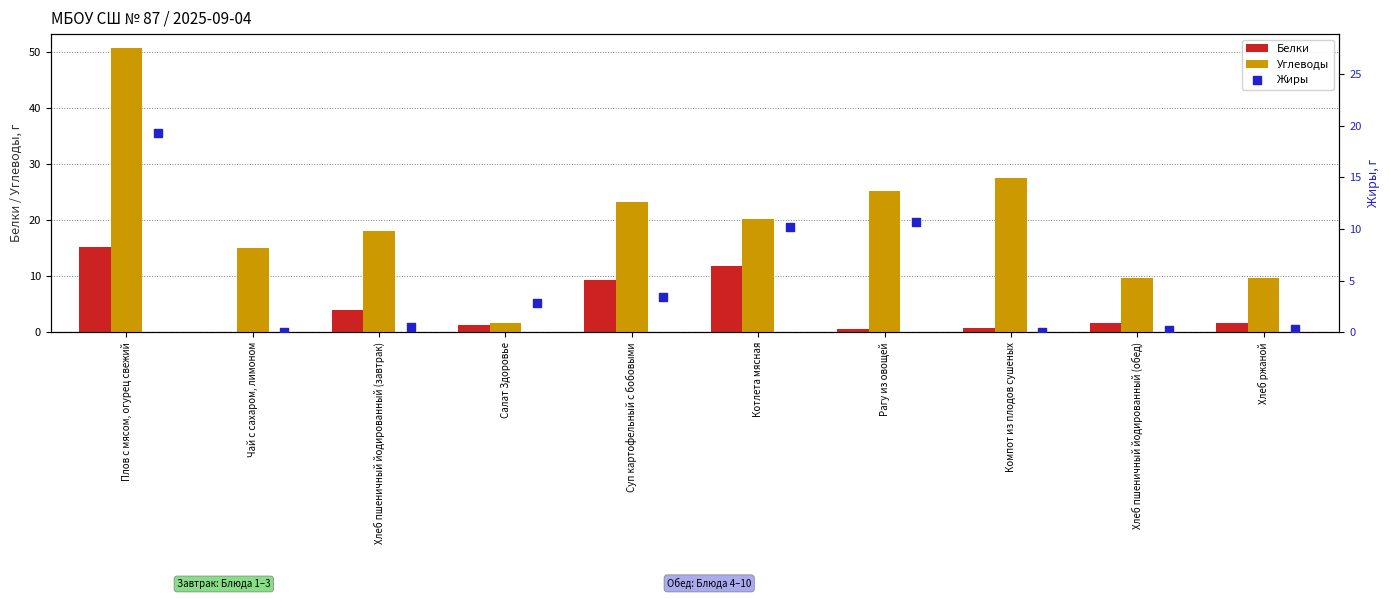

Which category has the highest value in the Белки series?

Плов с мясом, огурец свежий